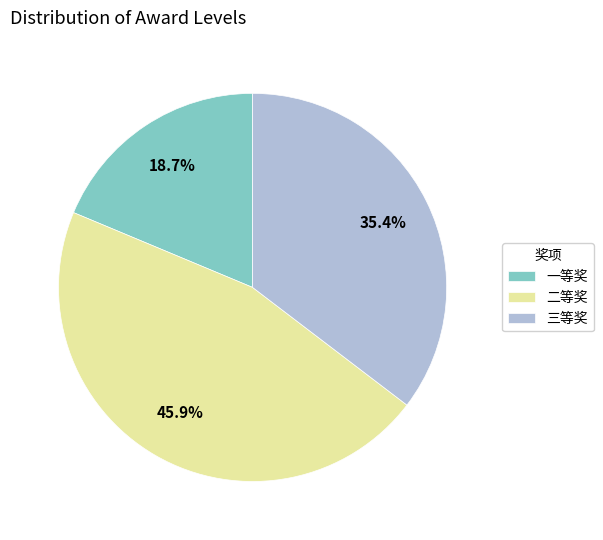

To the nearest percent, what portion does 二等奖 represent?

46%